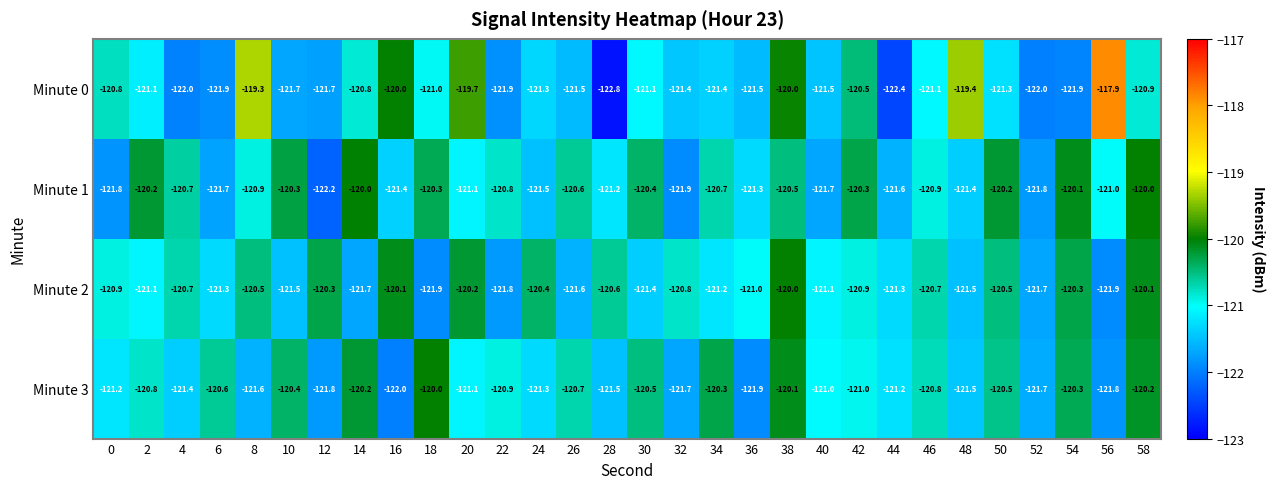

How many values in the Minute 3 series exceed -121?

14